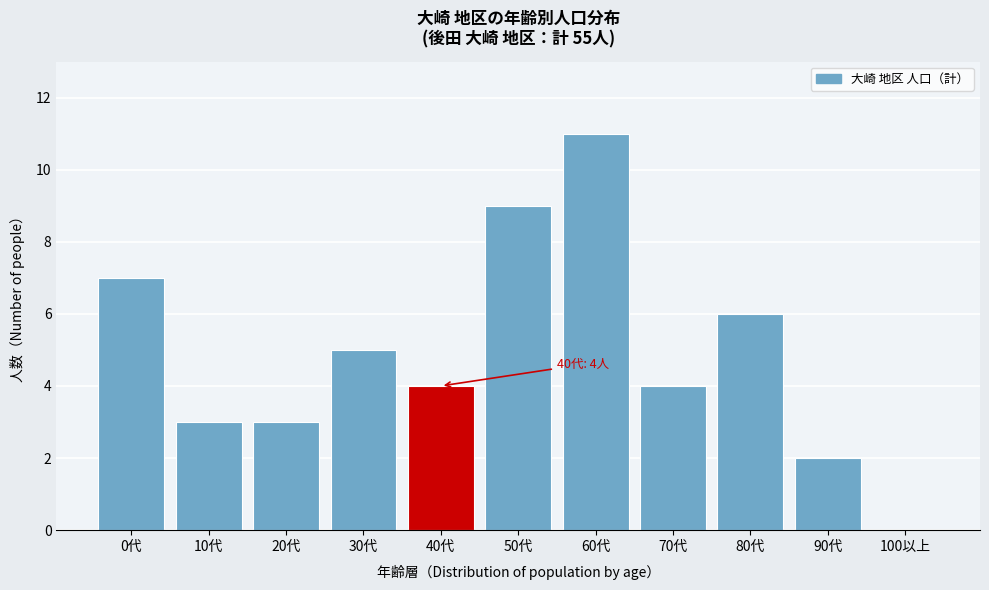

Reading right to left, transcribe all the data shown in this chart.

100以上=0	90代=2	80代=6	70代=4	60代=11	50代=9	40代=4	30代=5	20代=3	10代=3	0代=7